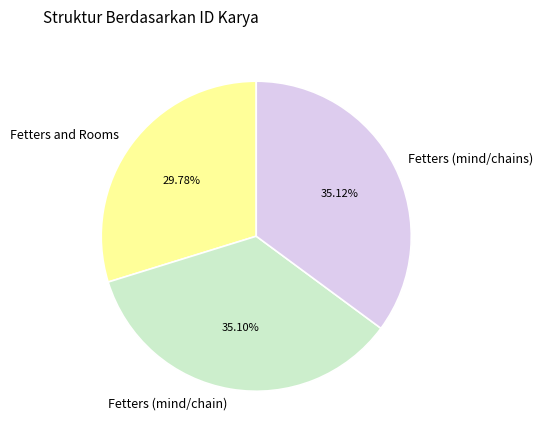

Does Fetters and Rooms account for over 50% of the chart?

No